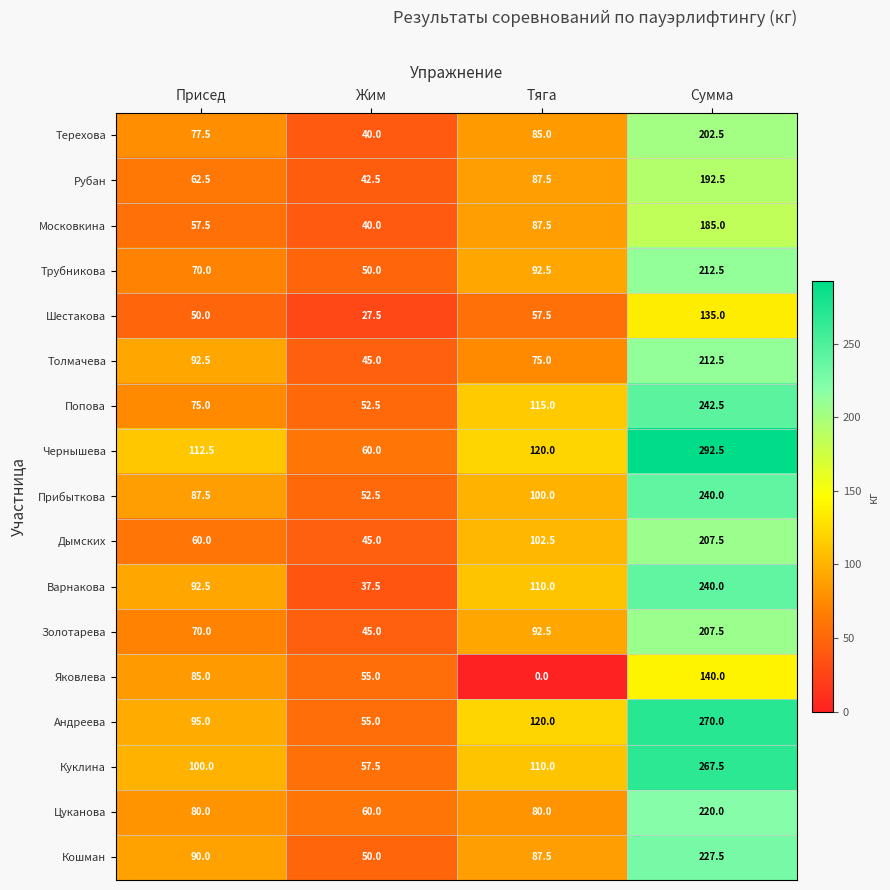

What is the maximum value shown in the chart?

292.5